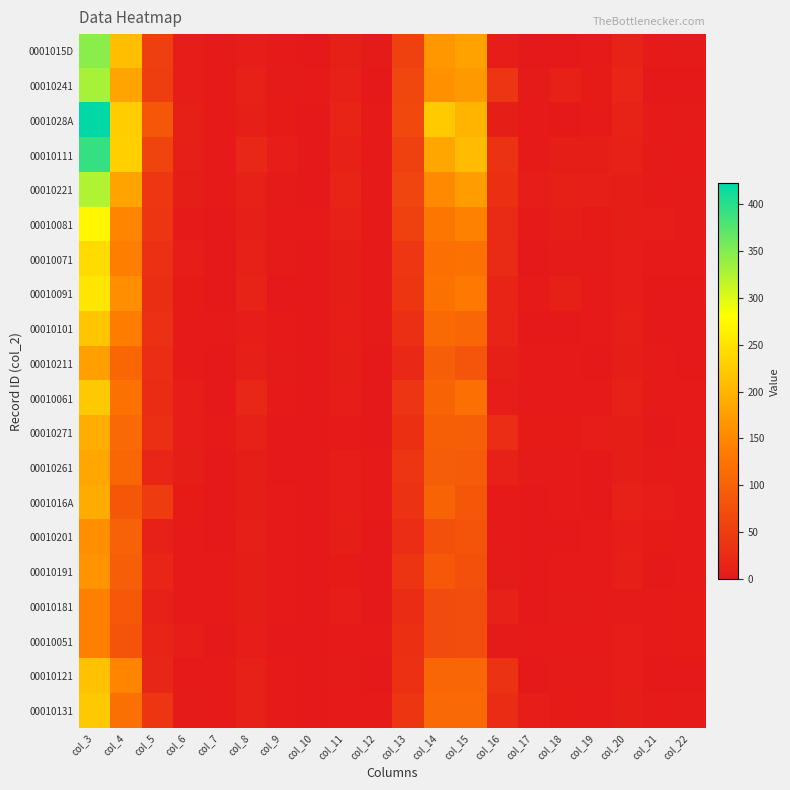

Which series has the widest spread of values?

0001028A